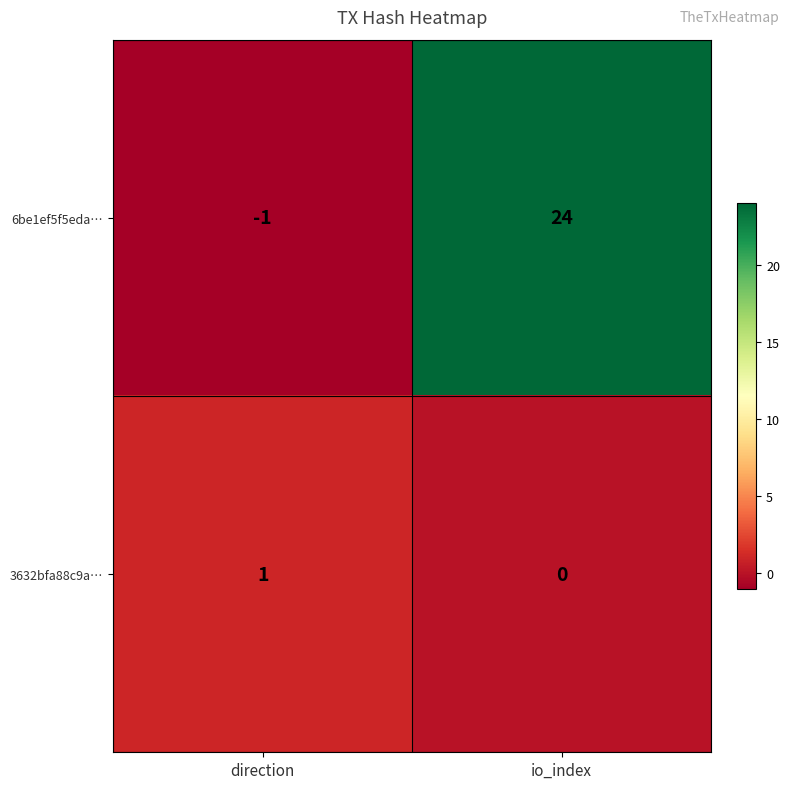

Reading left to right, extract all data points from this chart.

6be1ef5f5eda…: direction=-1	io_index=24
3632bfa88c9a…: direction=1	io_index=0